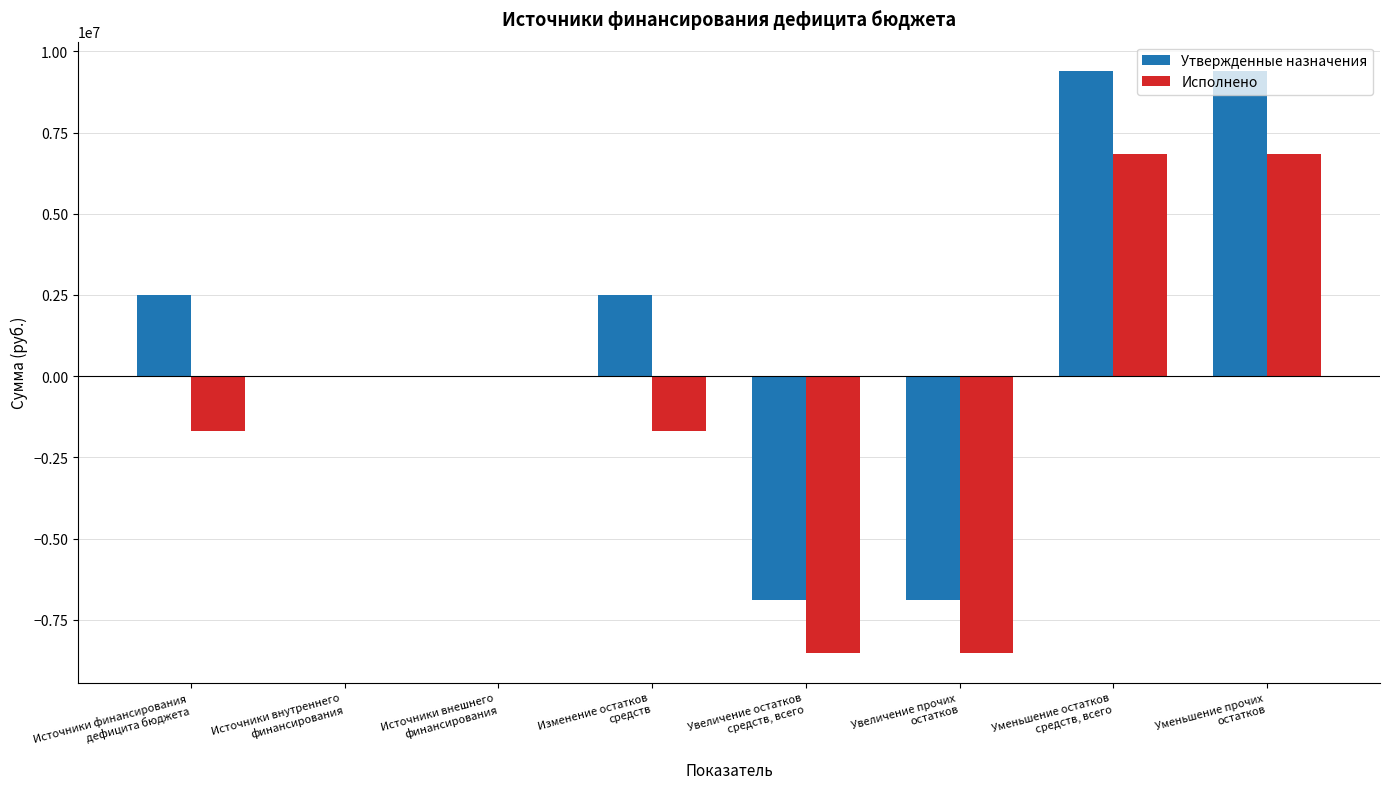

Which series has the largest total across all categories?

Утвержденные назначения